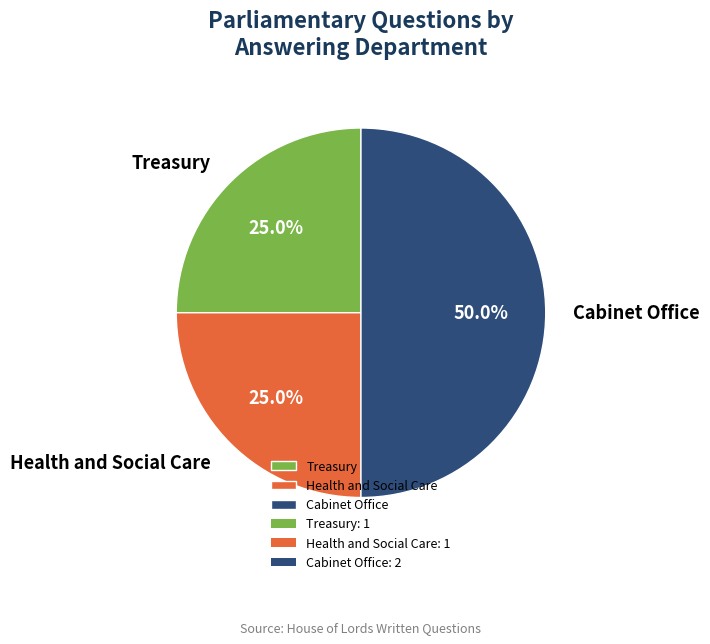

What percentage is NOT represented by Cabinet Office?

50.0%